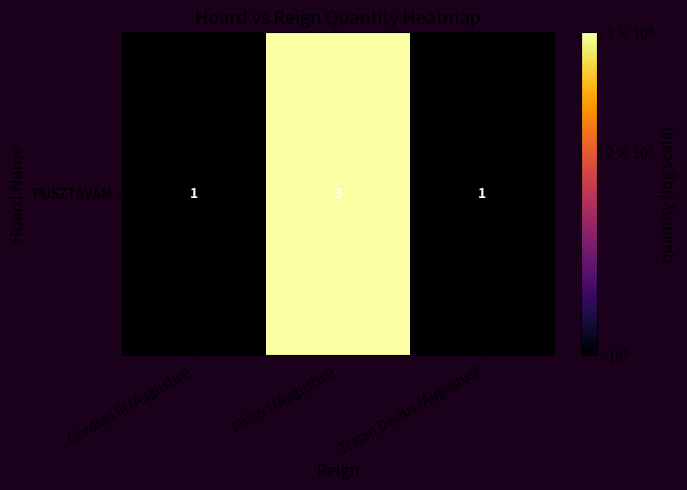

True or false: the data shows 1 at Trajan Decius (Augustus).

True